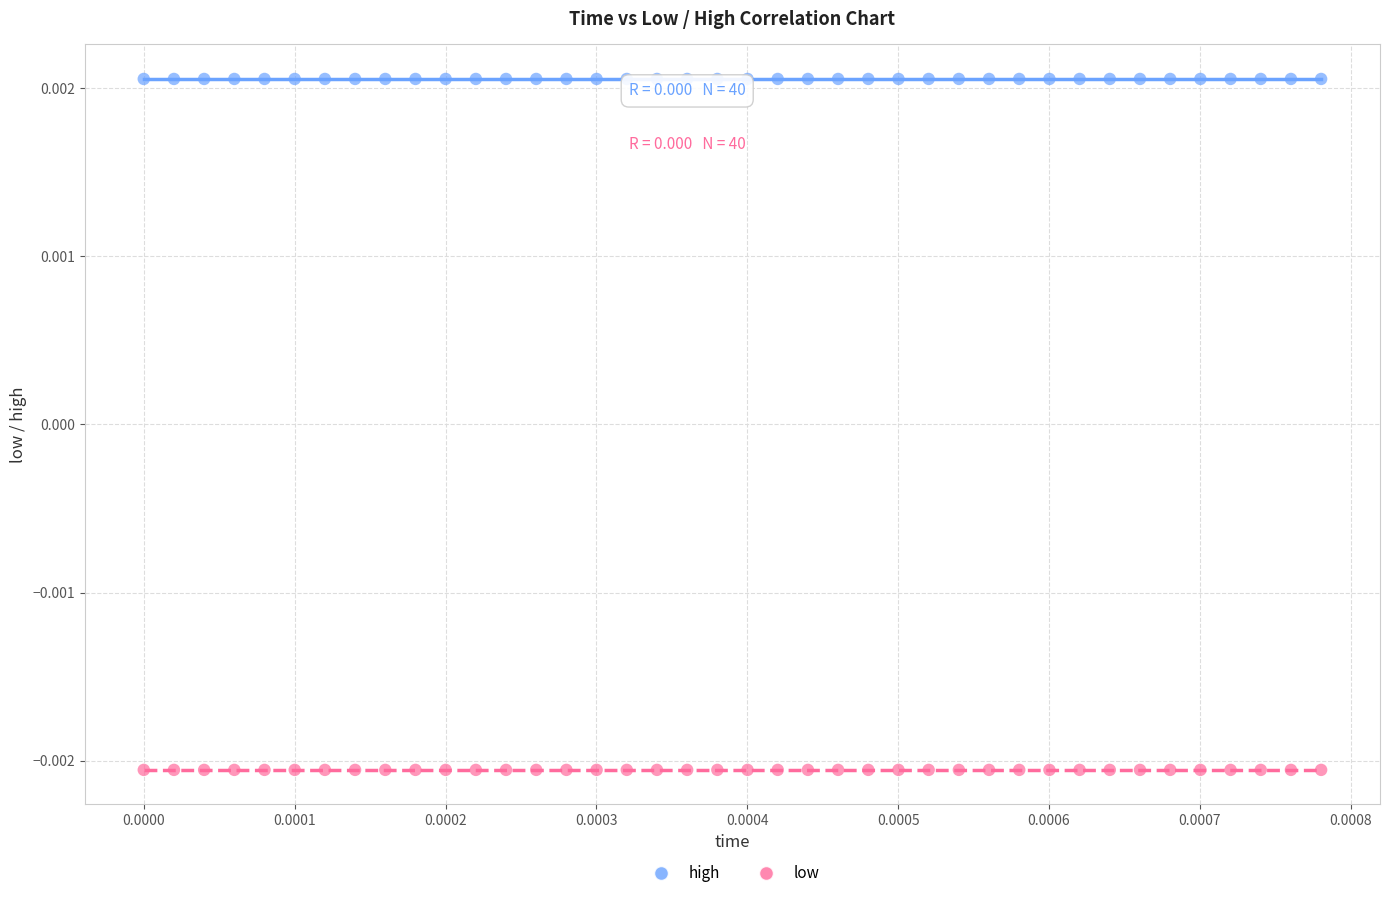

Which series contains the highest Y value?

high